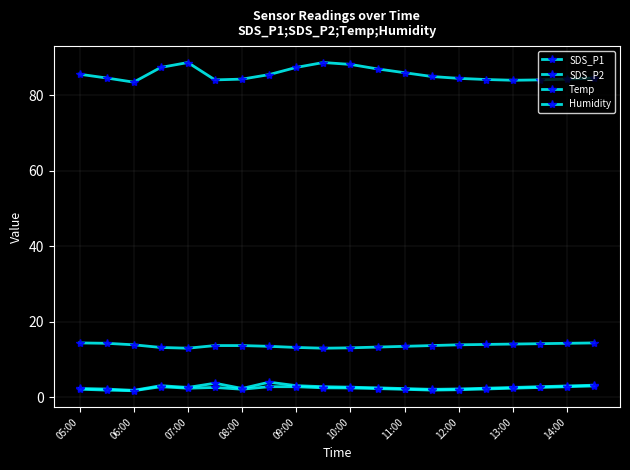

True or false: Temp and Humidity cross at least once.

False